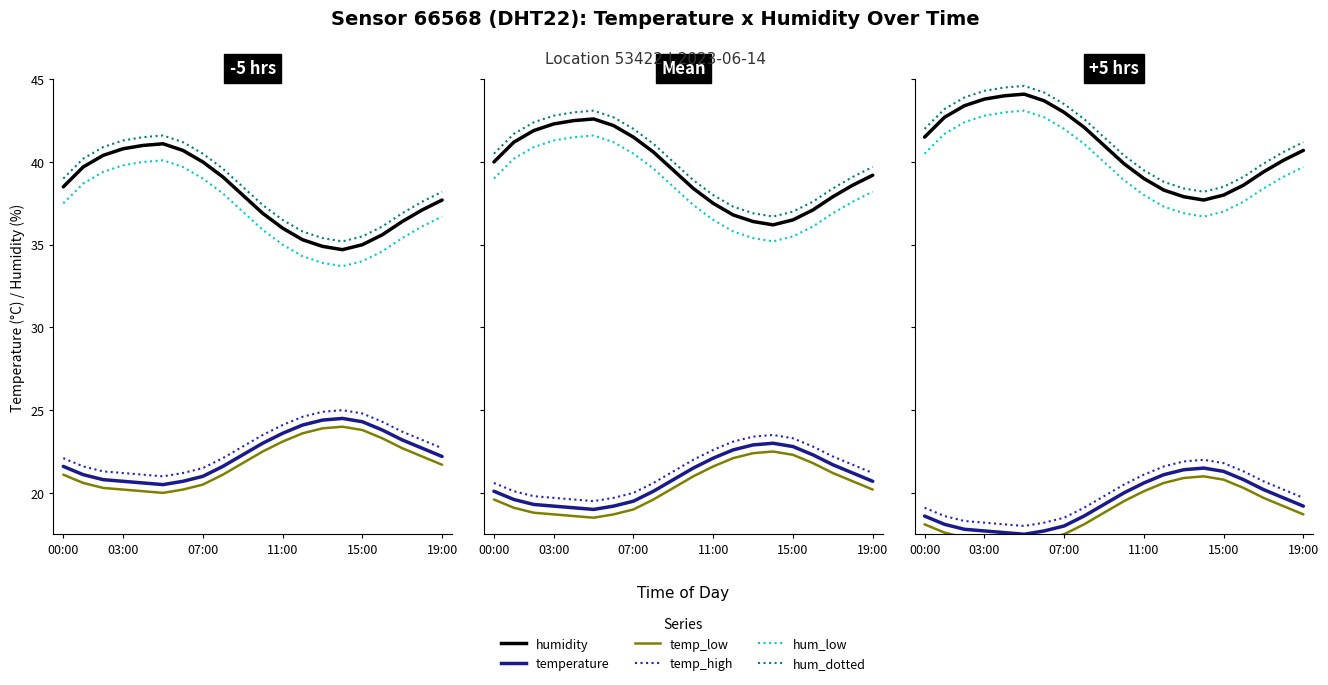

What are all the series names shown in the legend?

temperature, humidity, temp_low, temp_high, hum_low, hum_dotted